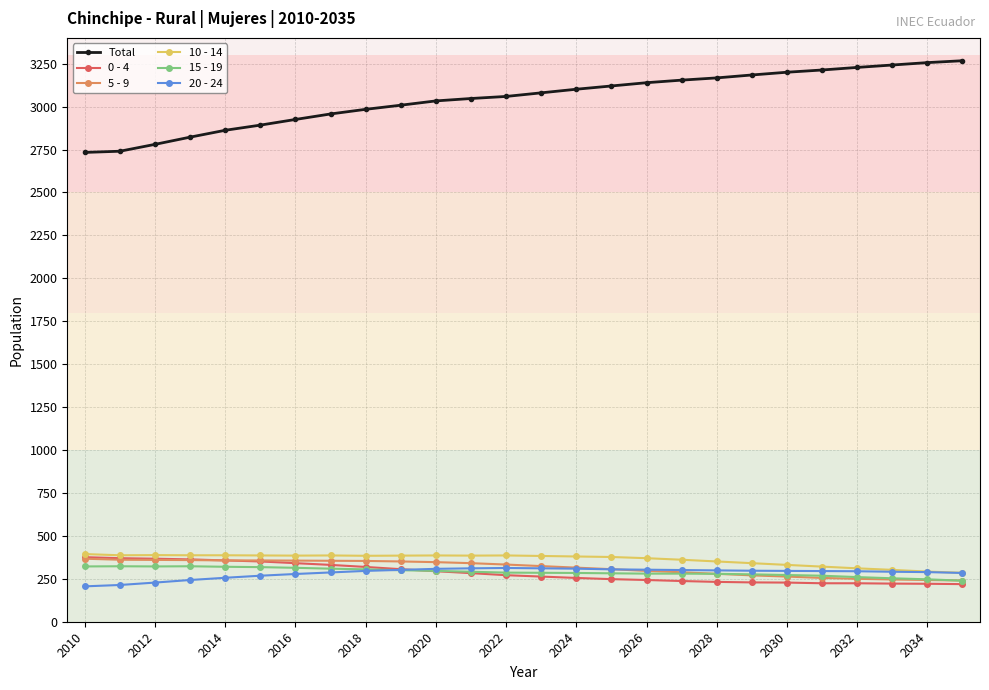

What is the average value of the 0 - 4 series?

284